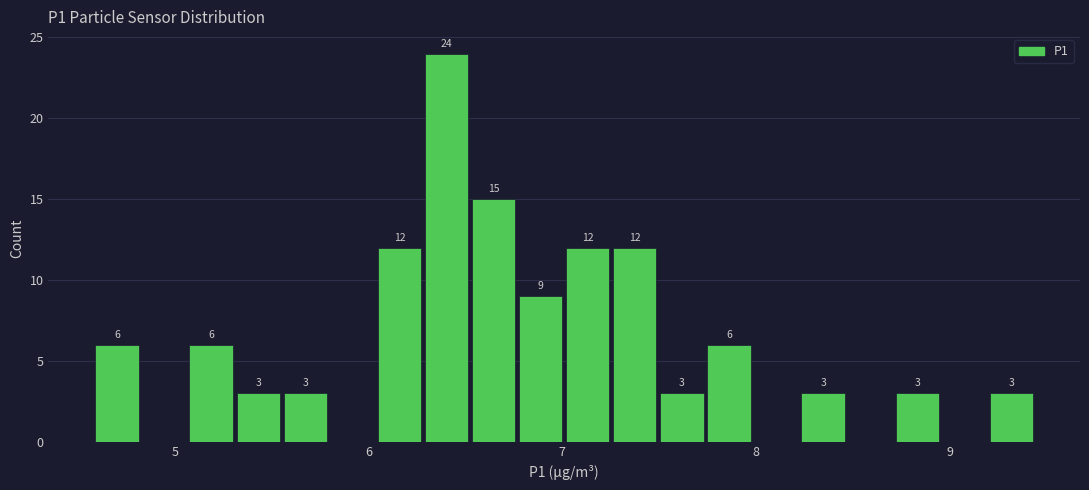

Around what value on the x-axis is the tallest bar? Give the approximate position of its centre, as read against the axis.

6.4